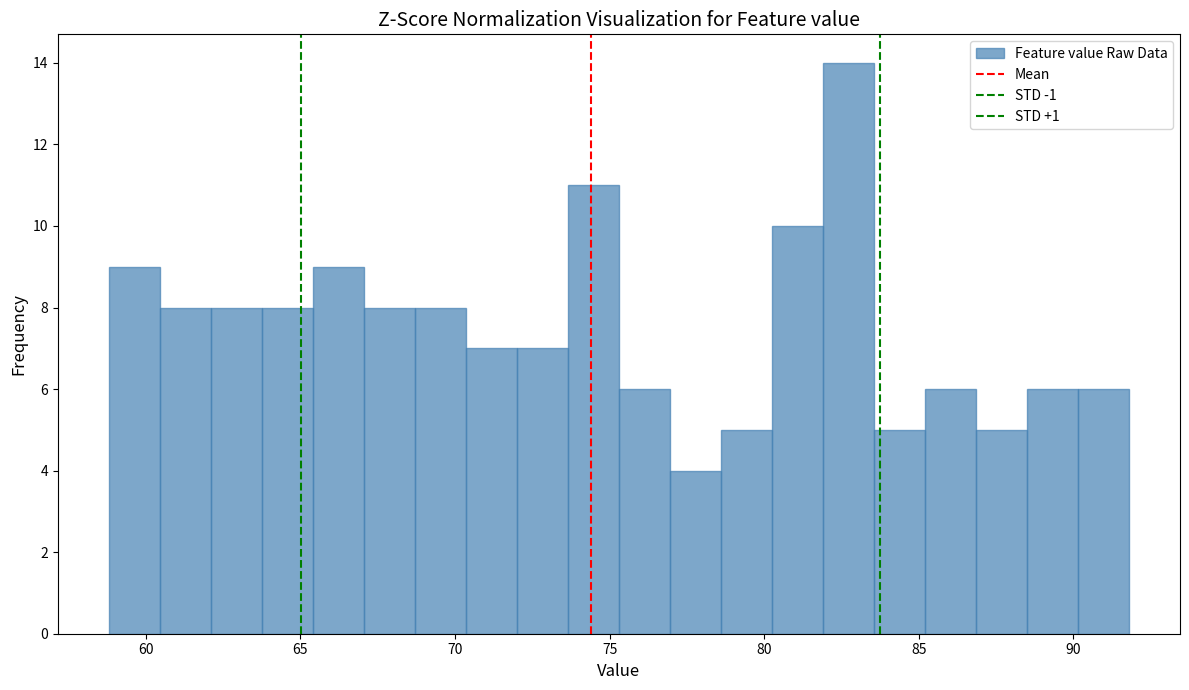

Read against the x-axis, roughly where is the centre of the tallest bar?

82.5